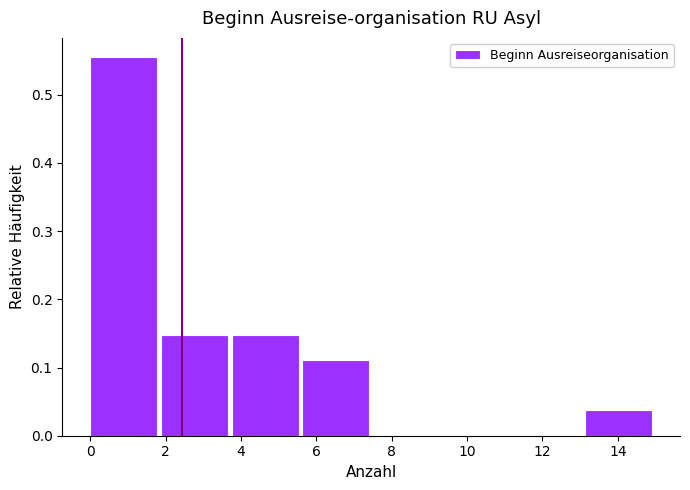

What is the height of the bar covering 13.2 to 15.0 on the x-axis? Neither the bar edges nor the heights are printed on the chart, so give them approximately, as read against the axes.

0.04